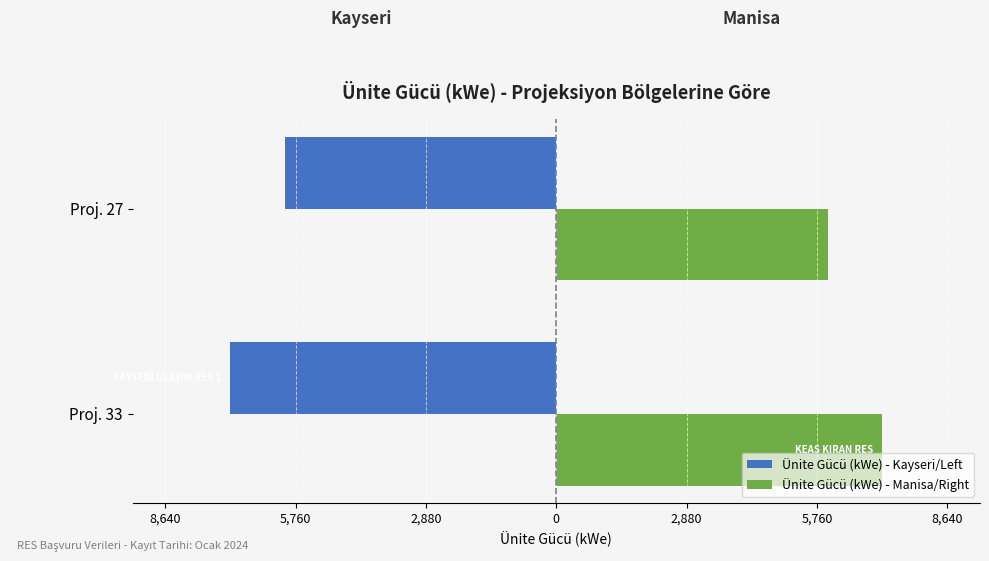

What is the maximum value for Ünite Gücü (kWe) - Manisa/Right?

7200